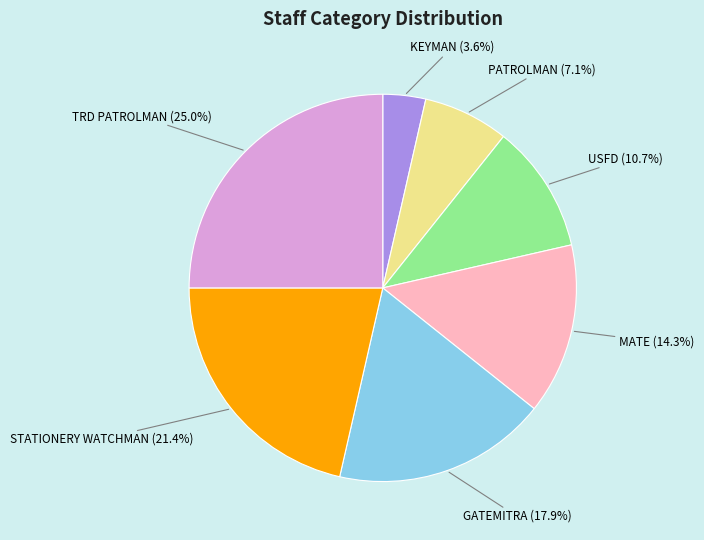

Combined, do USFD and PATROLMAN account for over 50%?

No